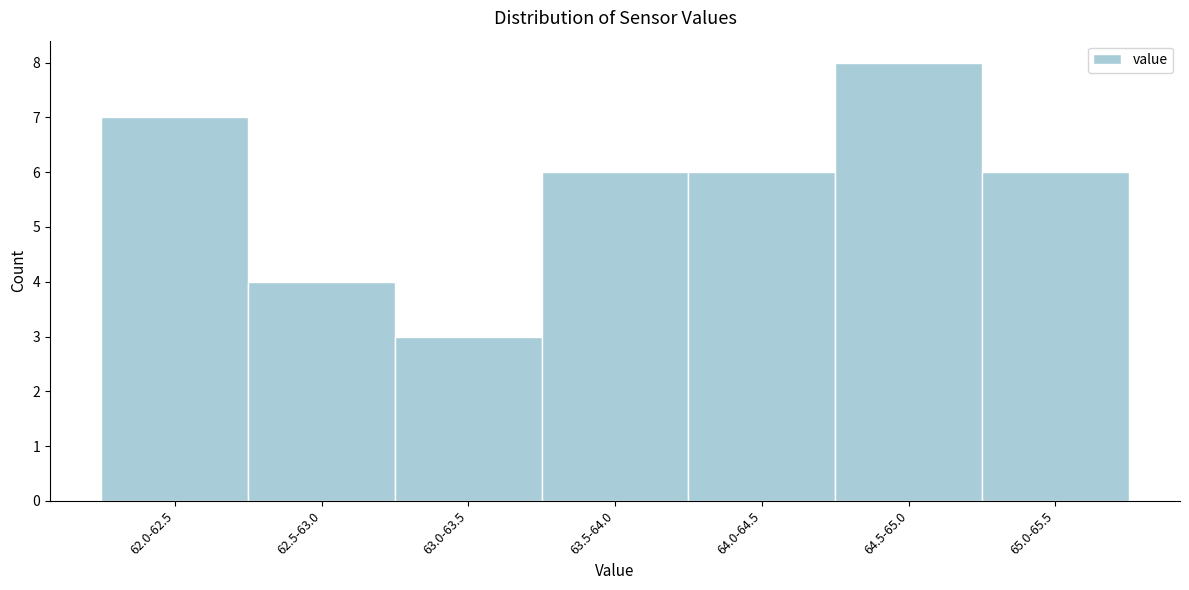

Reading left to right, transcribe all the data shown in this chart.

7	4	3	6	6	8	6